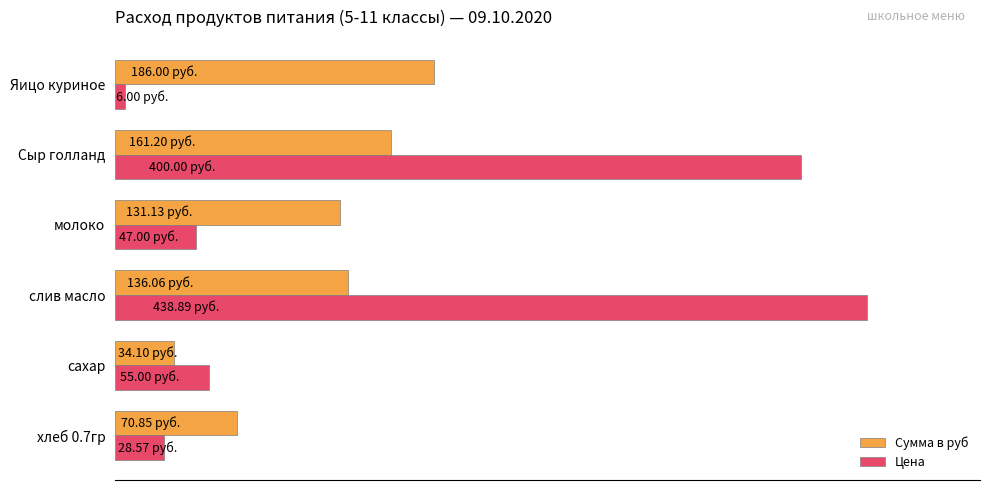

What are all the series names shown in the legend?

Сумма в руб, Цена